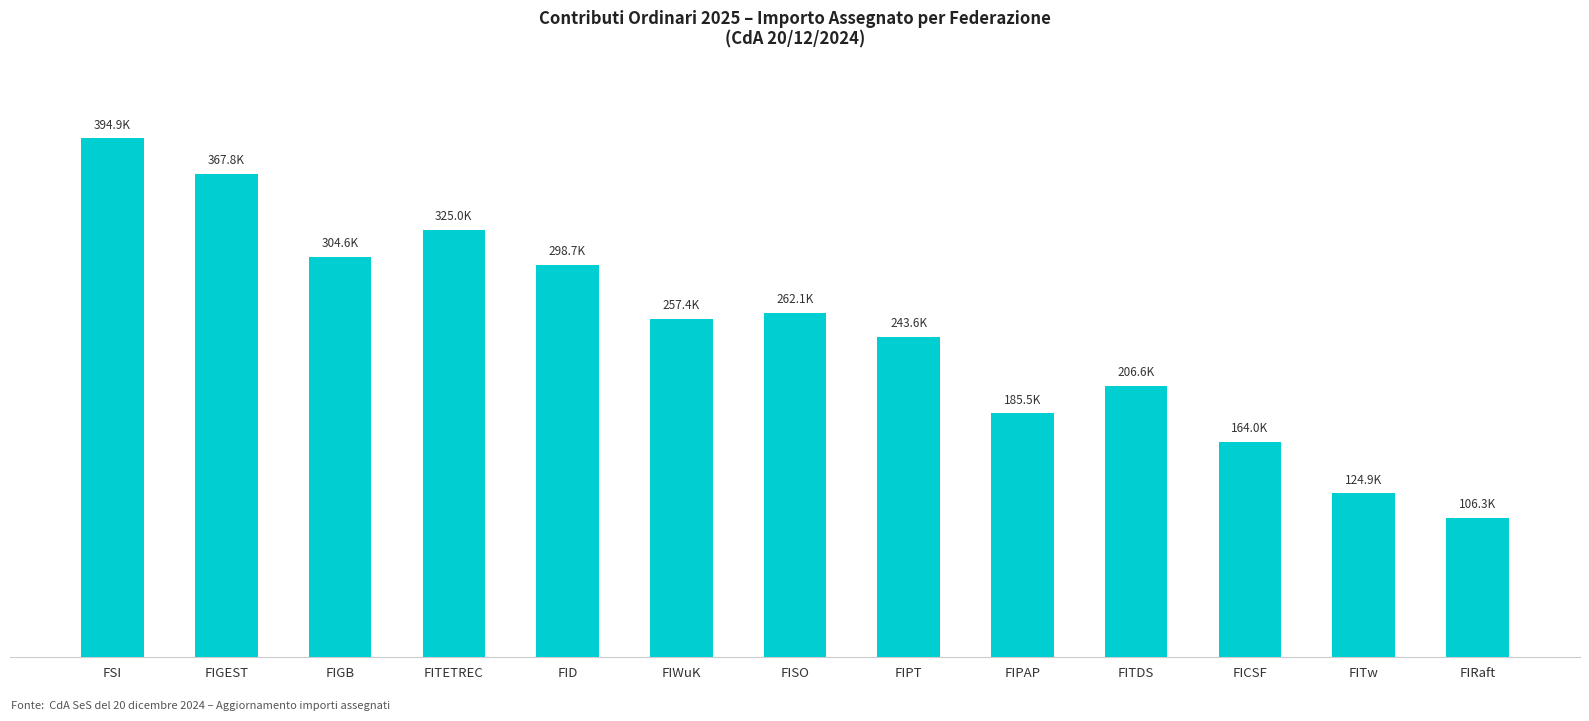

Reading left to right, transcribe all the data shown in this chart.

FSI=394927.2	FIGEST=367773.3	FIGB=304644.6	FITETREC=324985.7	FID=298719.1	FIWuK=257372.6	FISO=262131.8	FIPT=243587.4	FIPAP=185549.1	FITDS=206646.2	FICSF=164042.1	FITw=124900.0	FIRaft=106288.0